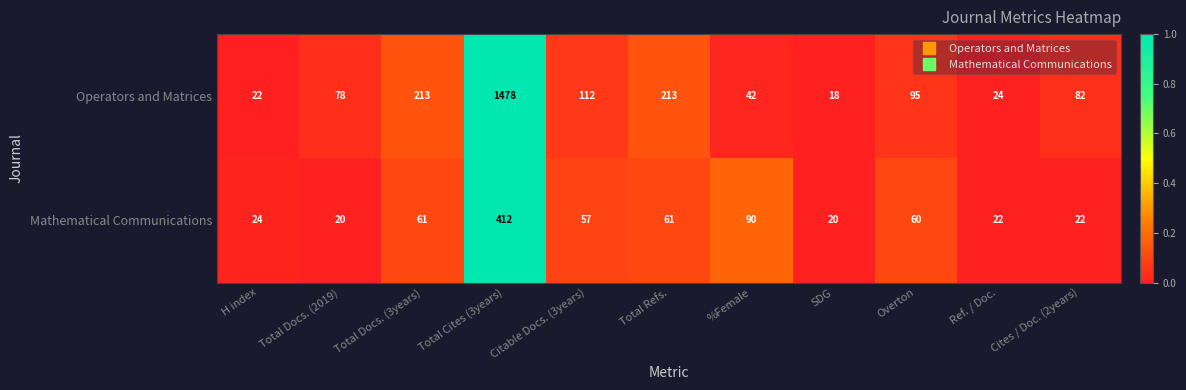

At which label does Operators and Matrices first exceed 82?

Total Docs. (3years)